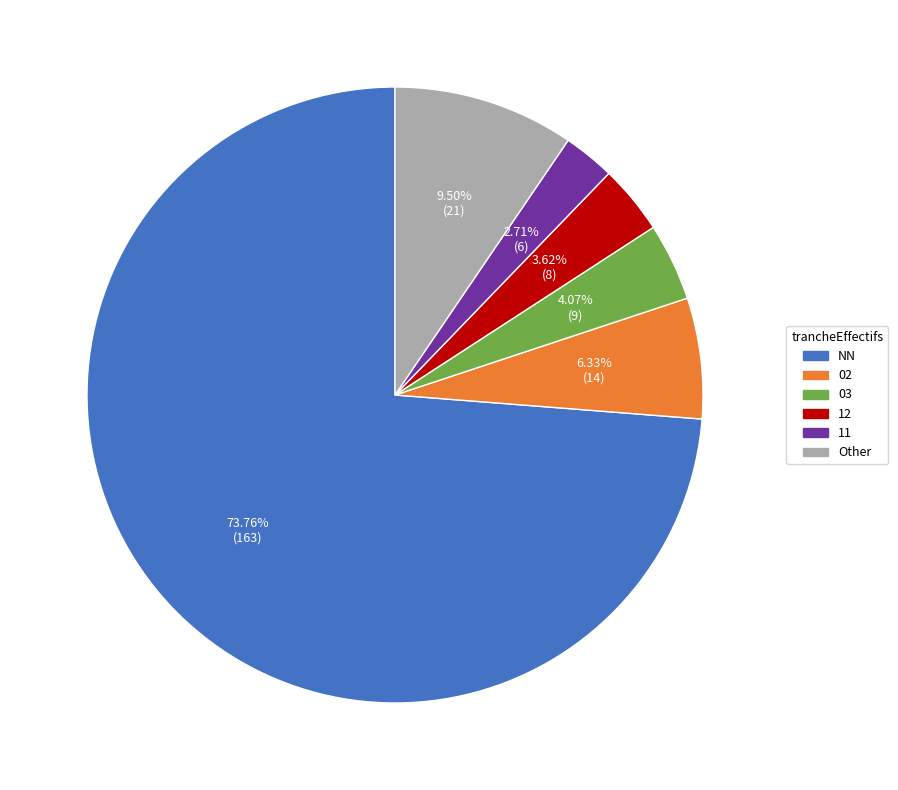

How many segments does this pie chart have?

6